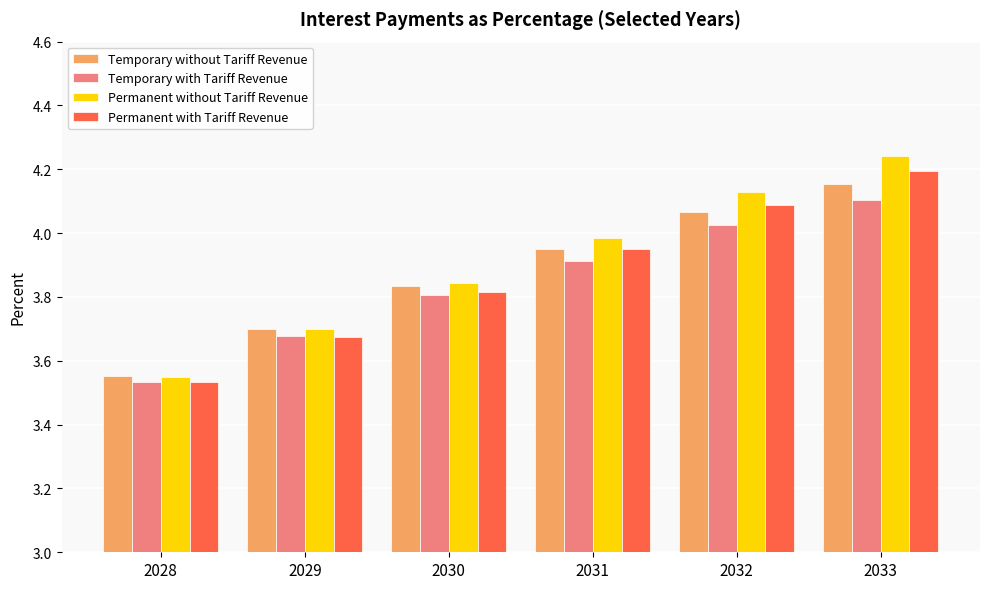

True or false: Permanent without Tariff Revenue has a value of 1.0 at 2029.

False